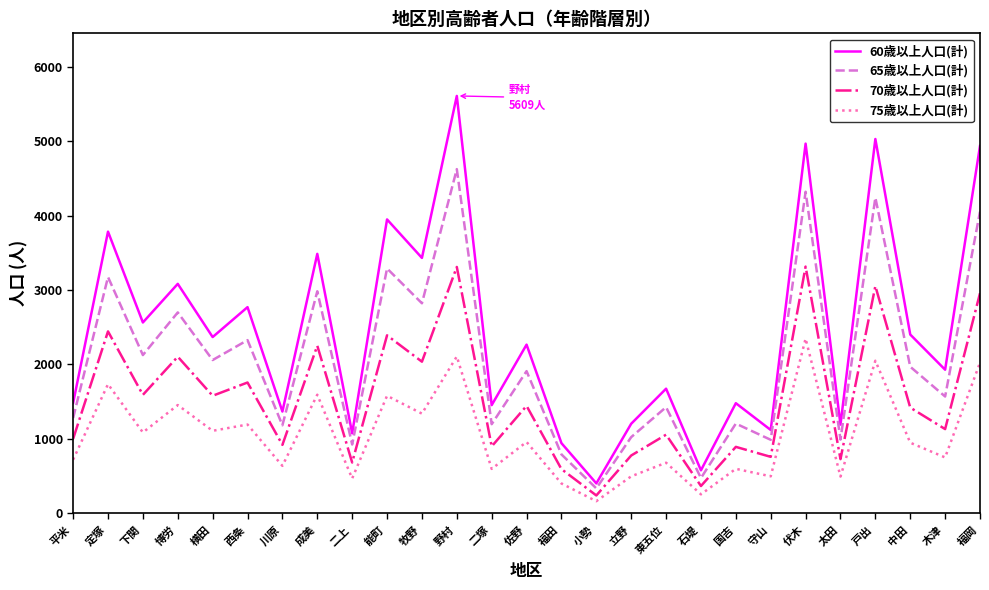

Which series changed the most between 能町 and 国吉?

60歳以上人口(計)